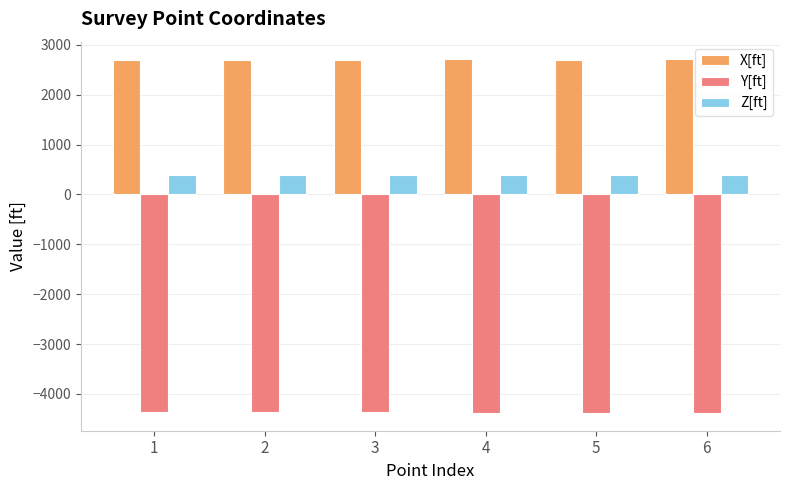

At 5, list the series in order from largest to smallest.

X[ft], Z[ft], Y[ft]